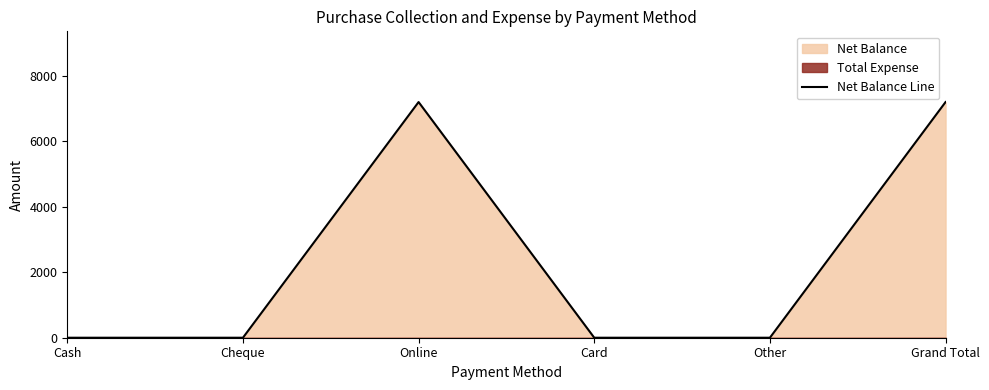

The chart shows a value of 0 at Cash. True or false?

True